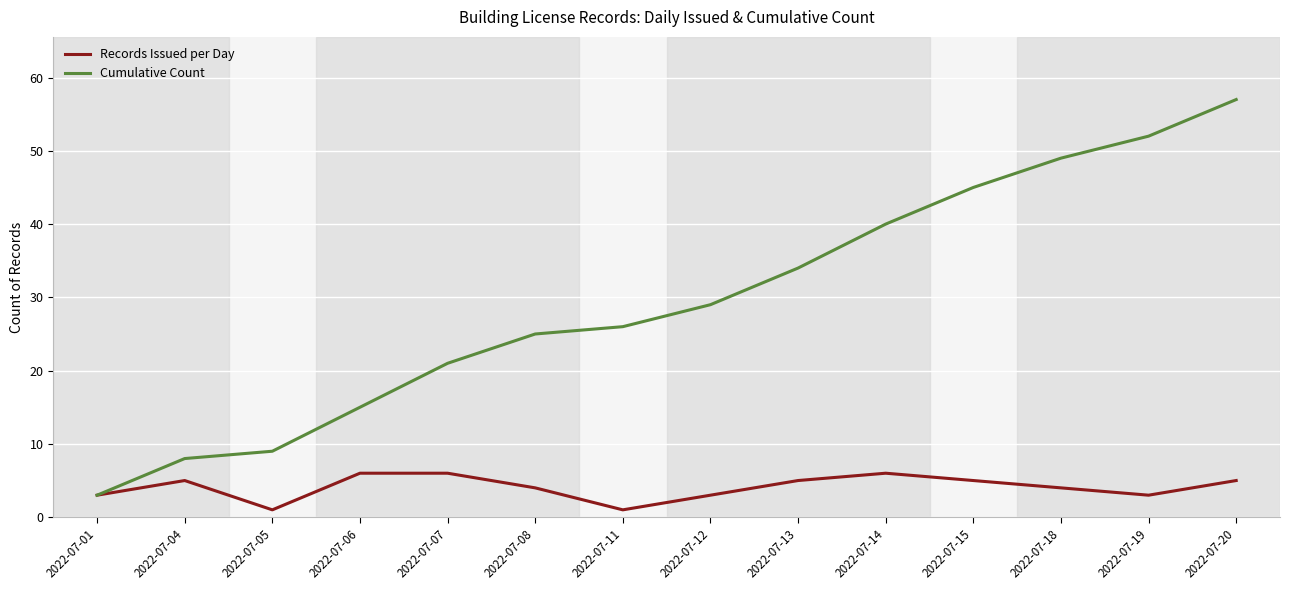

True or false: Records Issued per Day has a value of 1 at 2022-07-05.

True